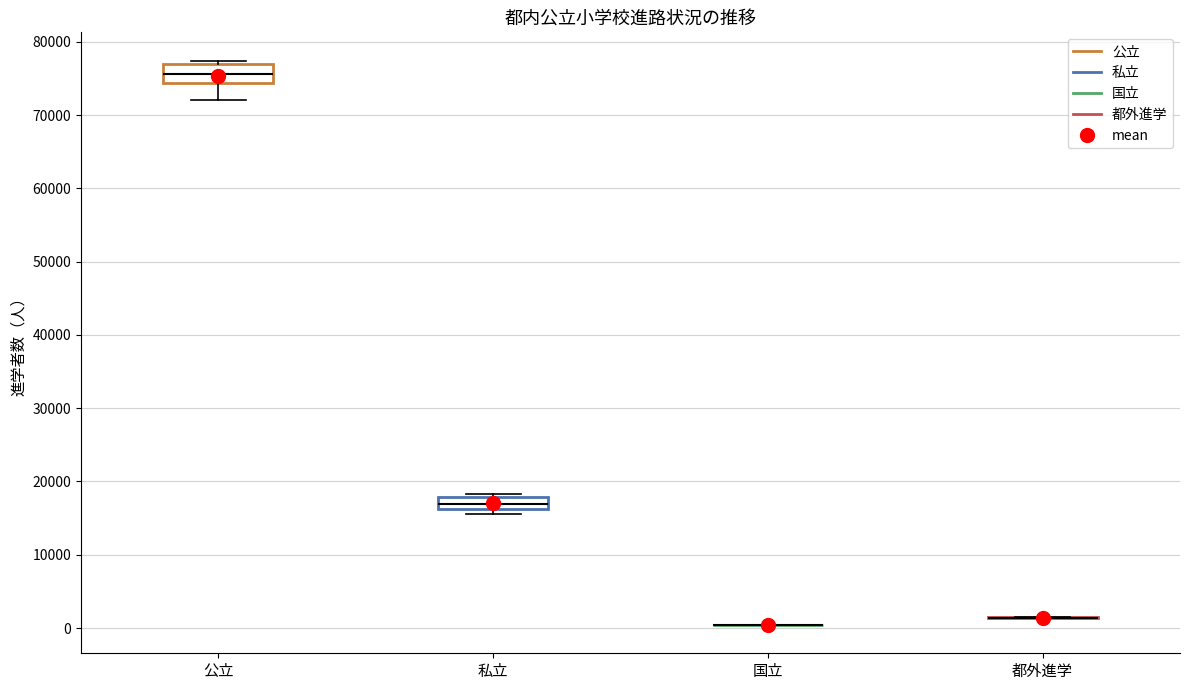

Reading left to right, transcribe this box plot: for each box, give where its median line is, the range the box spans, and where its two whiskers end, as read against the y-axis. The values are not printed on the chart, so give them approximately, as read against the axis.

公立: median 76000, box 74000 to 77000, whiskers 72000 to 77000 (just above the box's upper edge)
私立: median 17000, box 16000 to 18000, whiskers 16000 (just below the box's lower edge) to 18000 (just above the box's upper edge)
国立: box collapsed to a line at 0, whiskers 0 to 0
都外進学: box collapsed to a line at 1000, whiskers 1000 to 1000